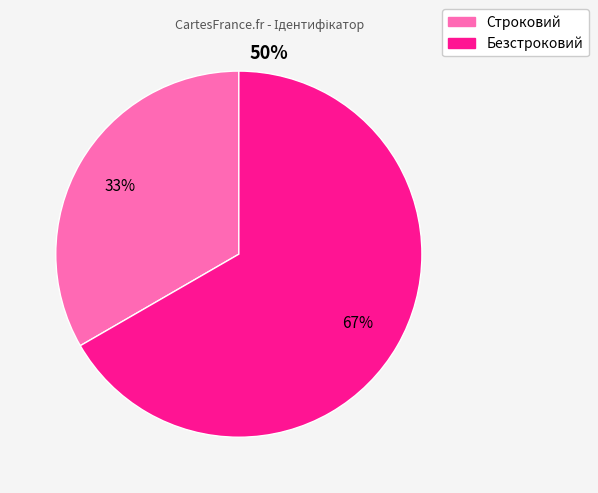

To the nearest percent, what is the average slice percentage?

50%